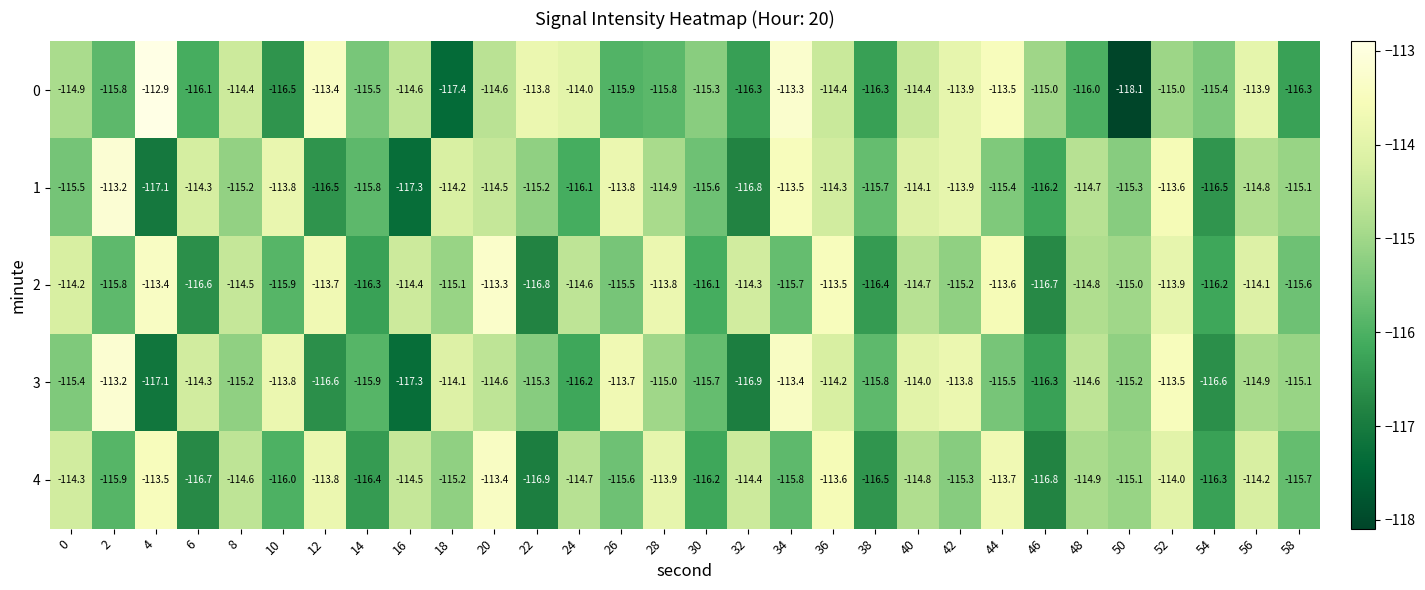

Which series has the largest total across all categories?

2